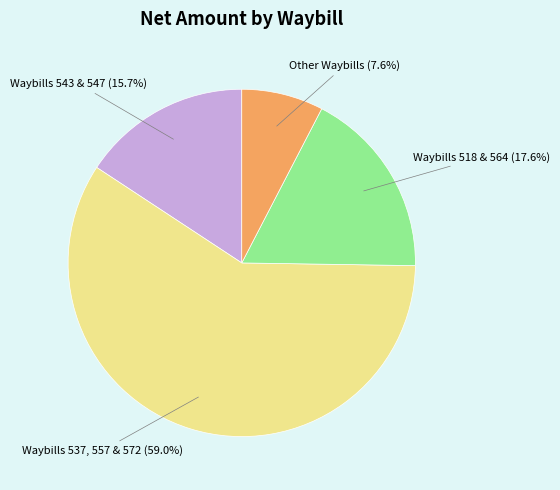

What is the largest slice in the pie chart?

Waybills 537, 557 & 572